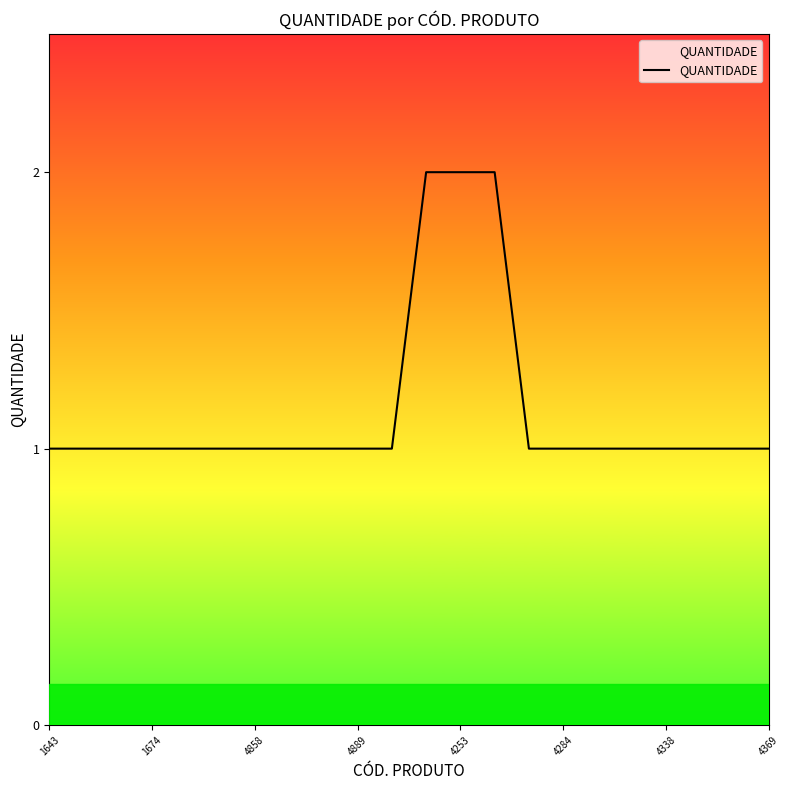

Is this an area chart (filled region under the line)?

Yes